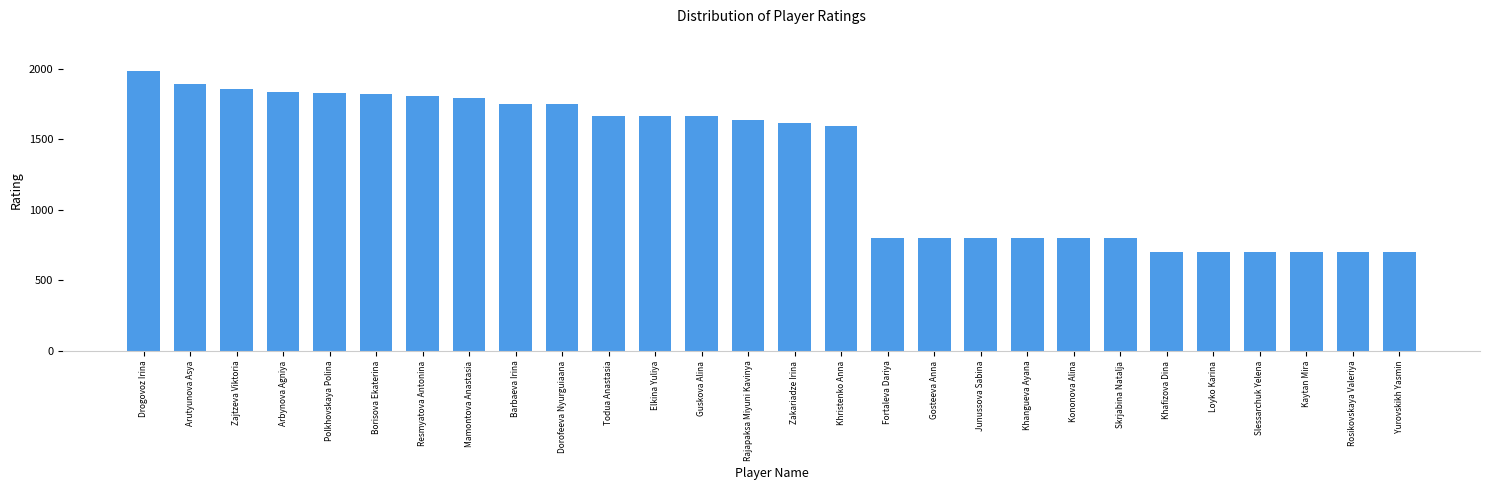

Are the bars horizontal?

No